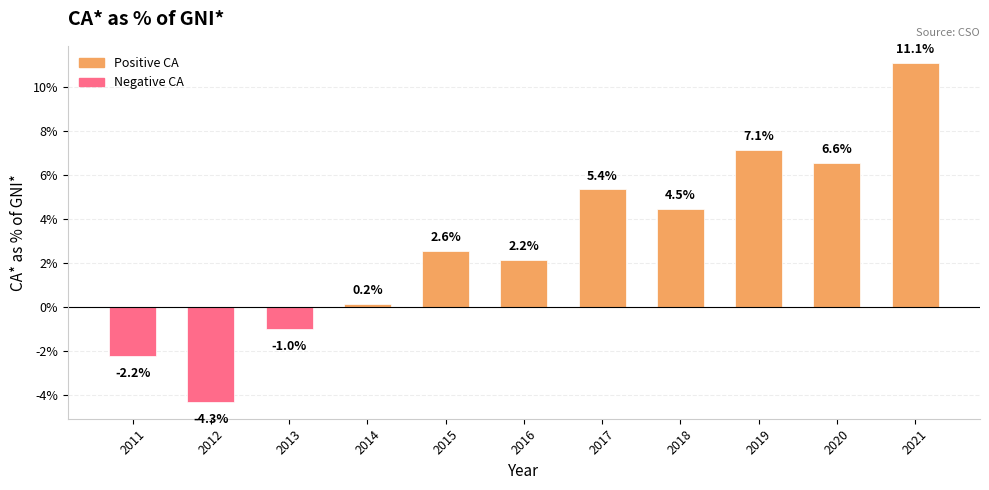

Rank the categories by value from highest to lowest.

2021, 2019, 2020, 2017, 2018, 2015, 2016, 2014, 2013, 2011, 2012